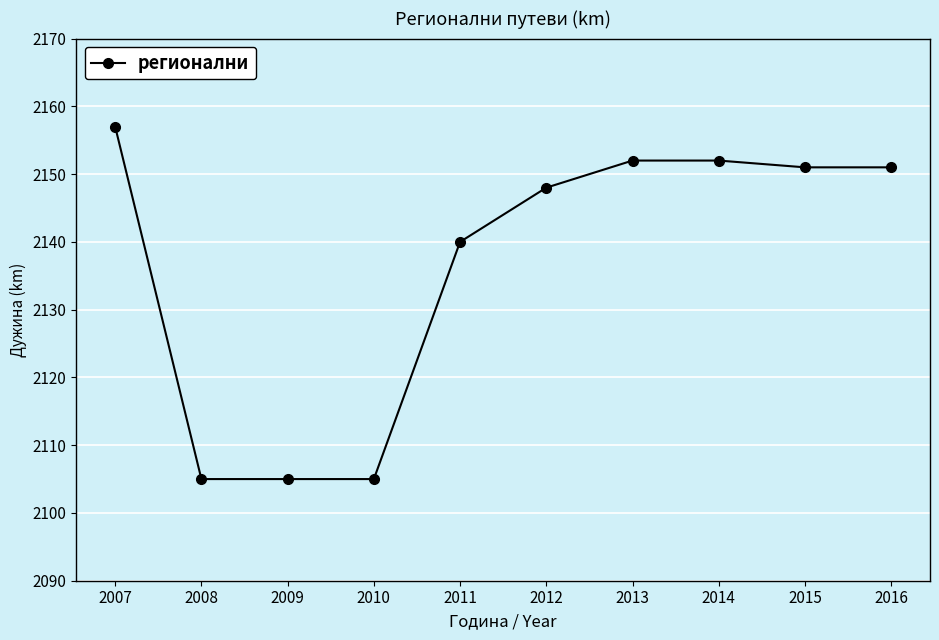

Where does the data first go above 2151?

2007